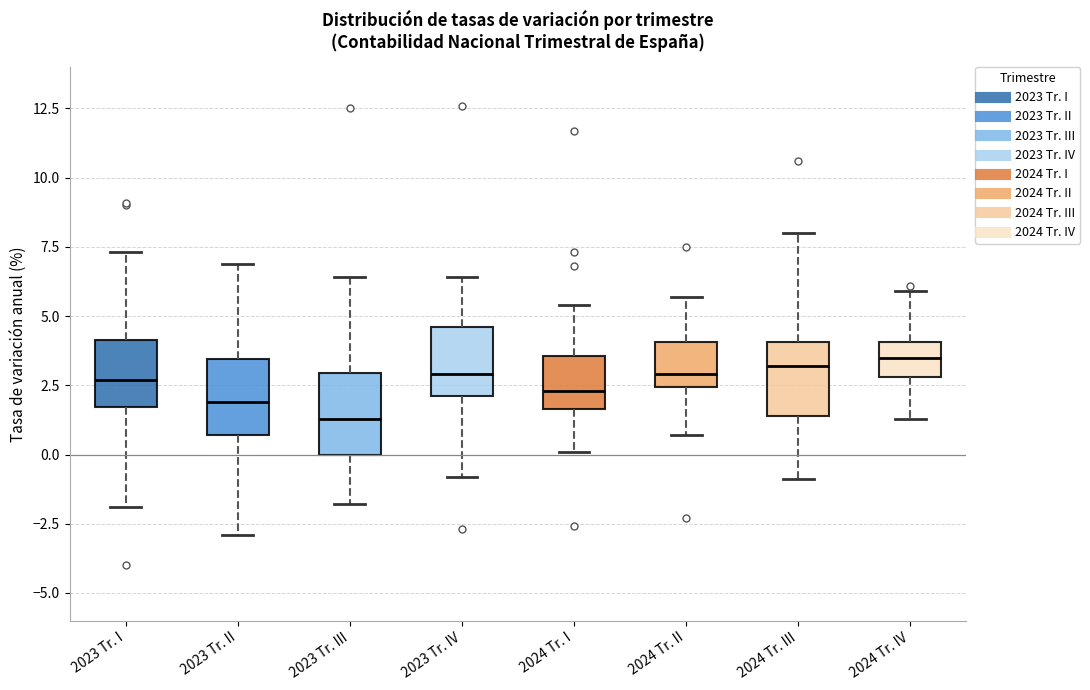

Reading left to right, read every box against the y-axis: the position of its median line, the range the box covers, and the ends of its whiskers. The values are not printed on the chart, so give them approximately, as read against the axis.

2023 Tr. I: median 2.5, box 1.5 to 4.0, whiskers -2.0 to 7.5
2023 Tr. II: median 2.0, box 0.5 to 3.5, whiskers -3.0 to 7.0
2023 Tr. III: median 1.5, box 0.0 to 3.0, whiskers -2.0 to 6.5
2023 Tr. IV: median 3.0, box 2.0 to 4.5, whiskers -1.0 to 6.5
2024 Tr. I: median 2.5, box 1.5 to 3.5, whiskers 0.0 to 5.5
2024 Tr. II: median 3.0, box 2.5 to 4.0, whiskers 0.5 to 5.5
2024 Tr. III: median 3.0, box 1.5 to 4.0, whiskers -1.0 to 8.0
2024 Tr. IV: median 3.5, box 3.0 to 4.0, whiskers 1.5 to 6.0